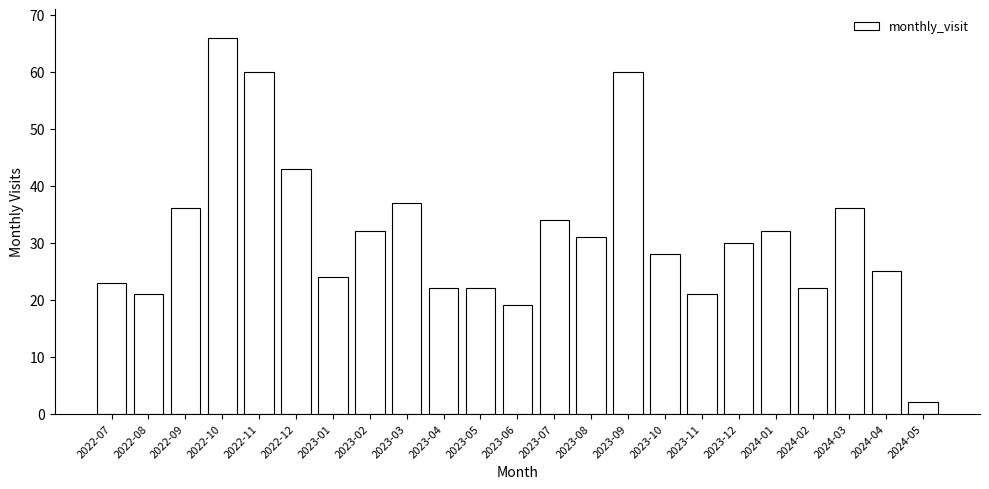

Reading left to right, what are all the values shown in this chart?

23	21	36	66	60	43	24	32	37	22	22	19	34	31	60	28	21	30	32	22	36	25	2